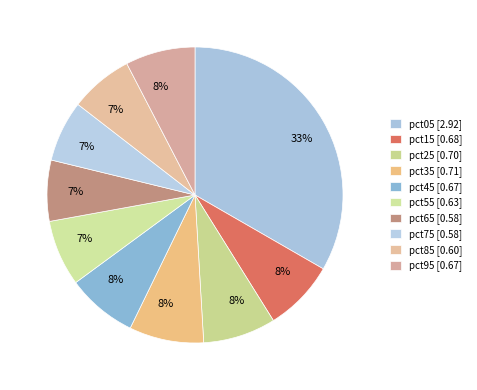

Does any single category account for the majority?

No